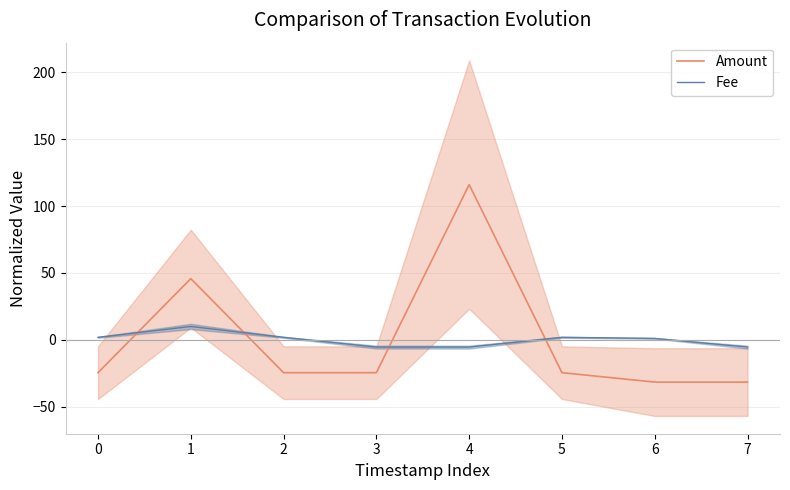

Is it true that Fee equals -5.5 at 7?

True